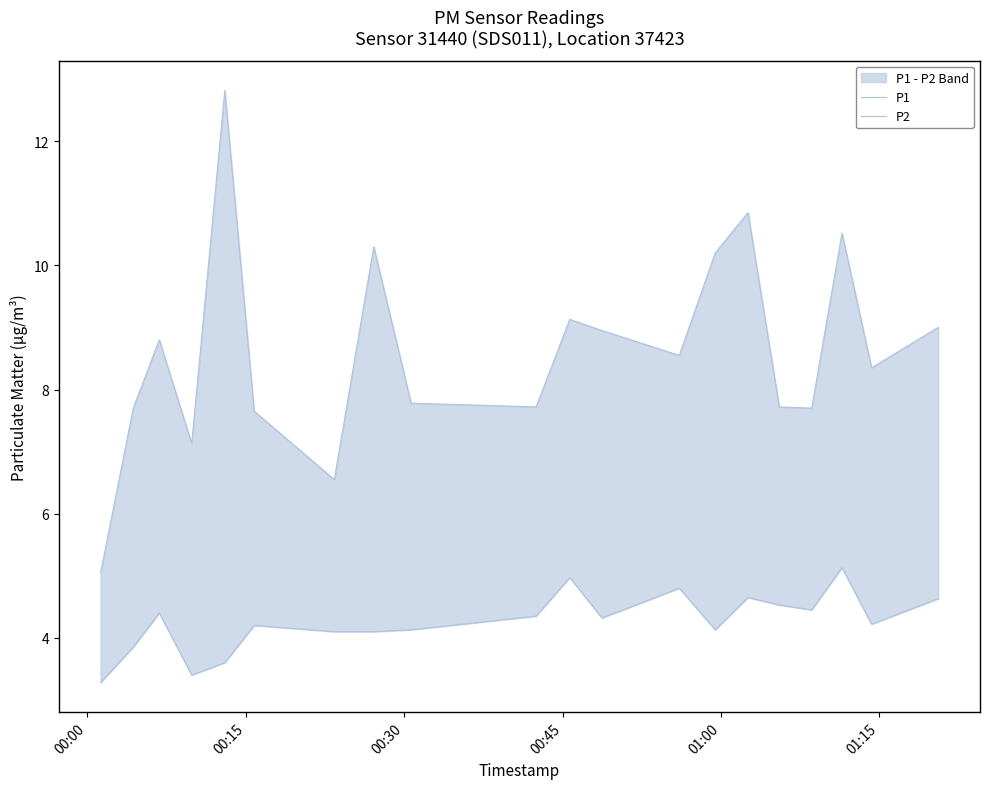

Is the value of P2 at 19 greater than the value of P1 at 6?

No